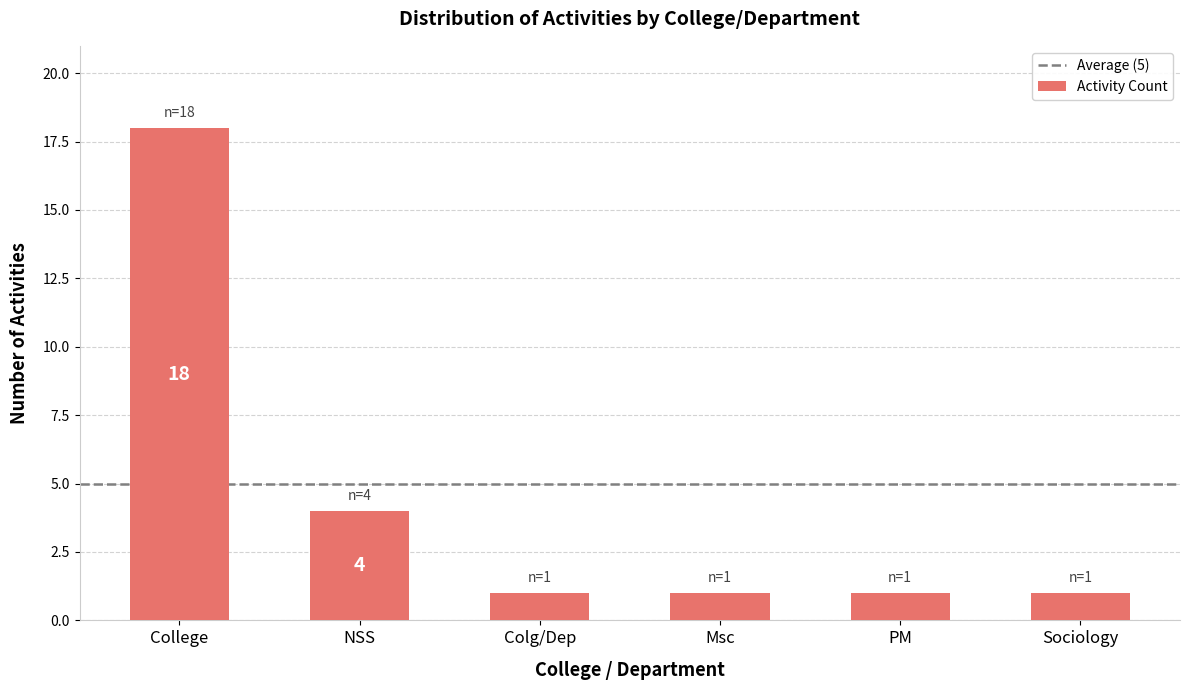

What is the maximum value shown in the chart?

18